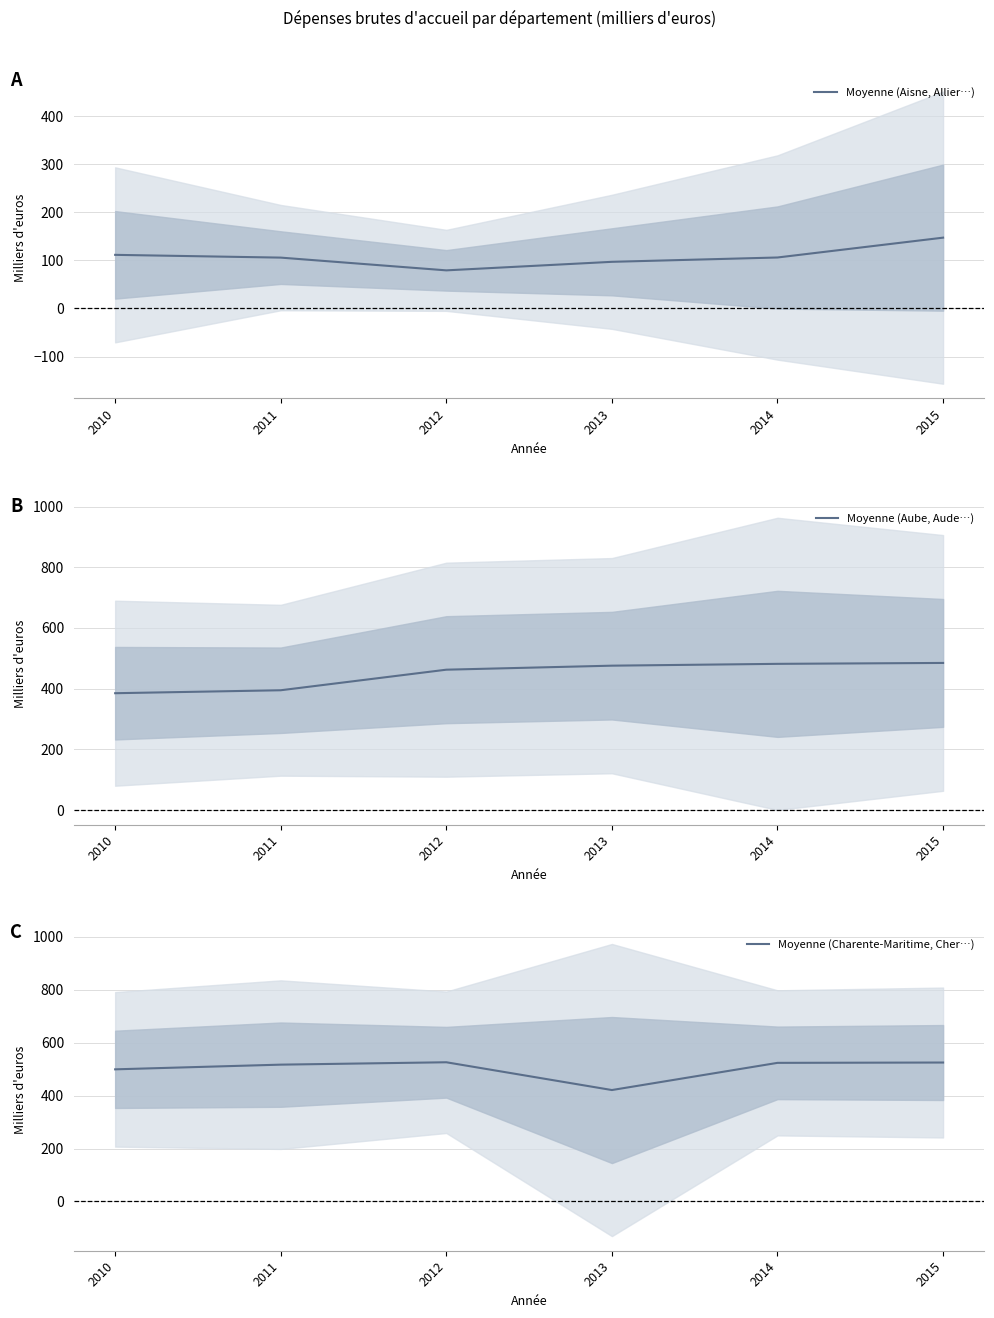

The value of Moyenne (Aube, Aude…) at 2013 is 124.0. True or false?

False